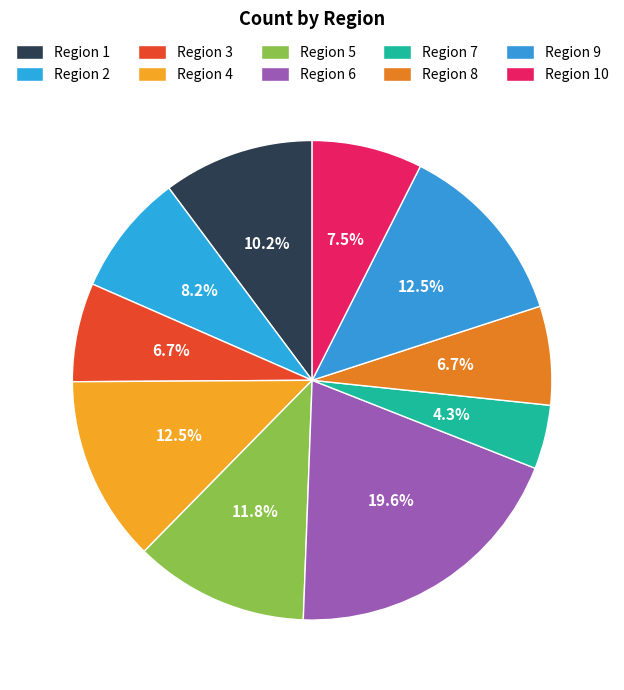

Which category has the biggest portion of the pie?

Region 6